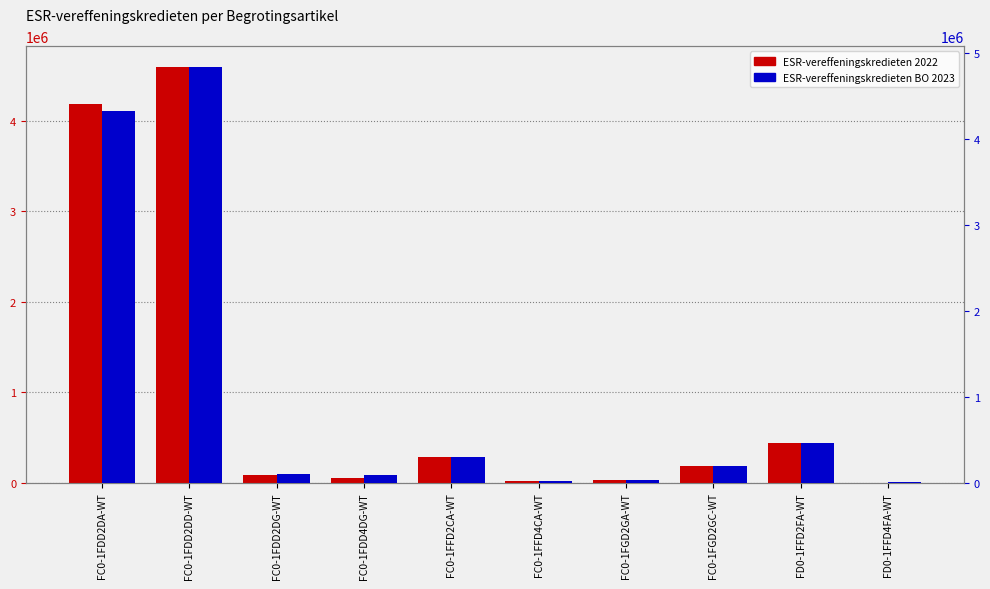

What is the value of the ESR-vereffeningskredieten 2022 bar at the 6th from the left?

17639.0